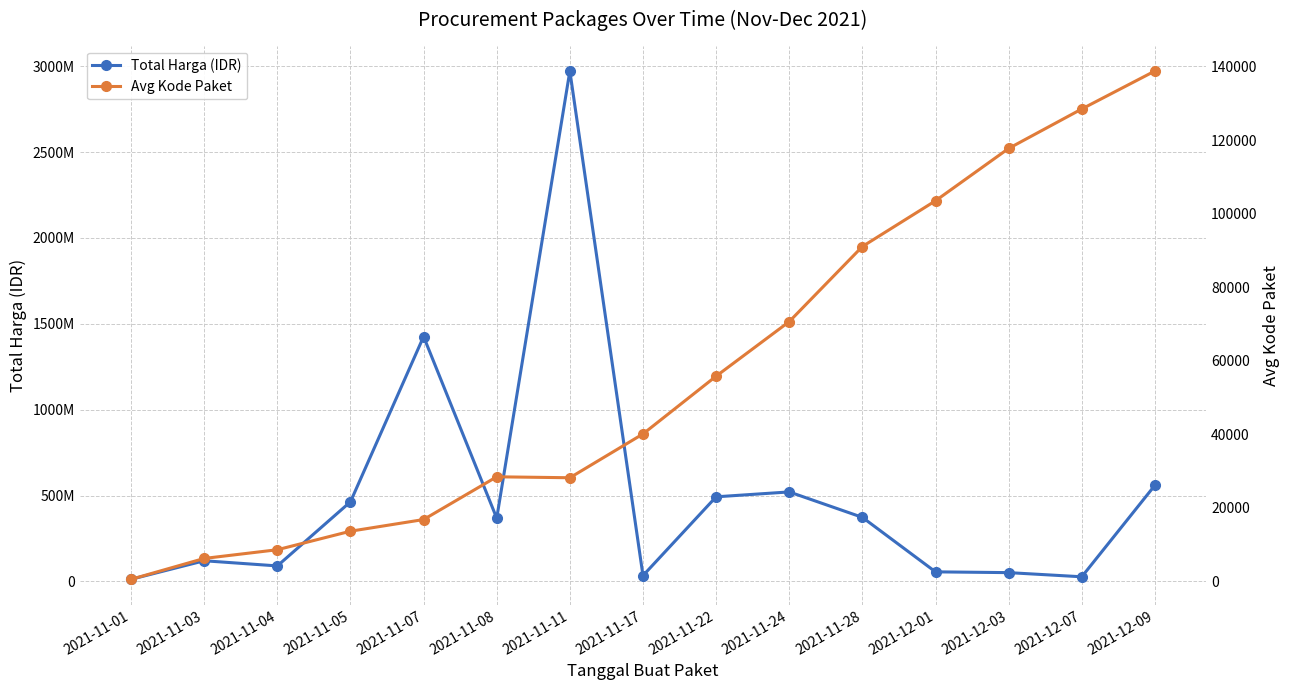

The value of Total Harga (IDR) at 2021-11-24 is 279082753.7. True or false?

False